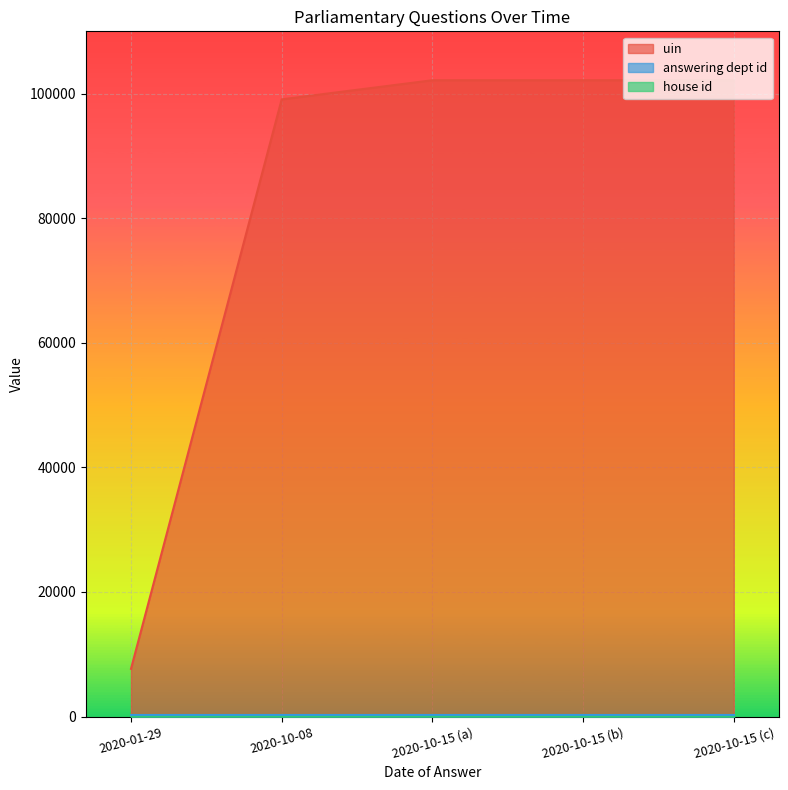

List the series in order of their peak value, lowest first.

house id_line, answering dept id_line, uin_line